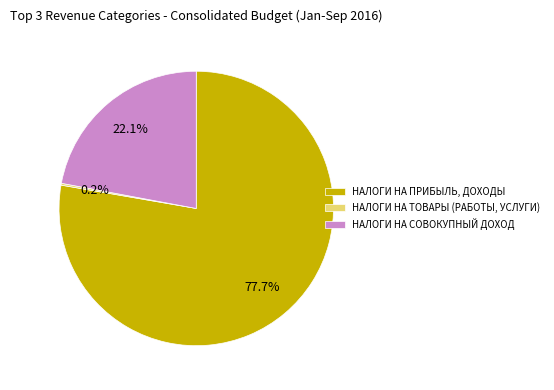

What is the largest slice in the pie chart?

НАЛОГИ НА ПРИБЫЛЬ, ДОХОДЫ